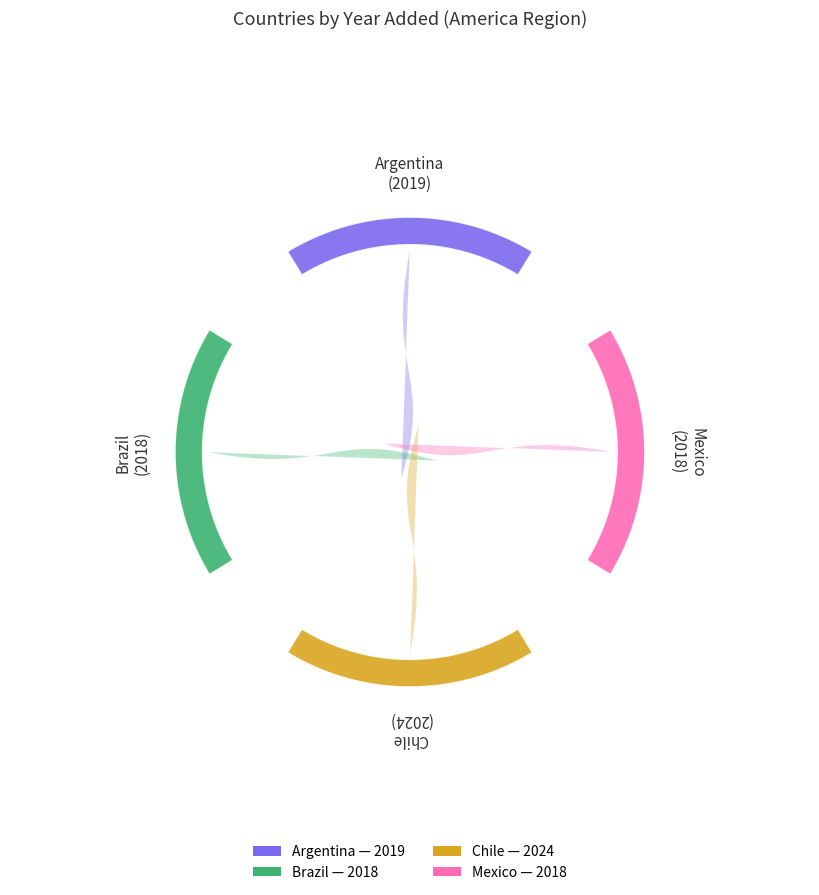

What is the largest slice in the pie chart?

Chile